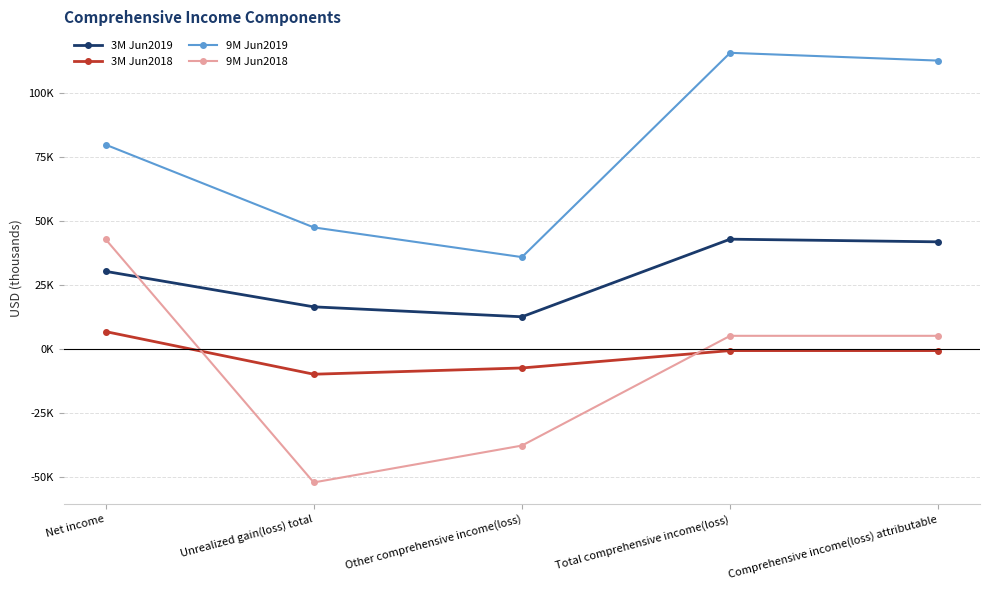

What is the approximate value of 9M Jun2019 at Comprehensive income(loss) attributable?

112703